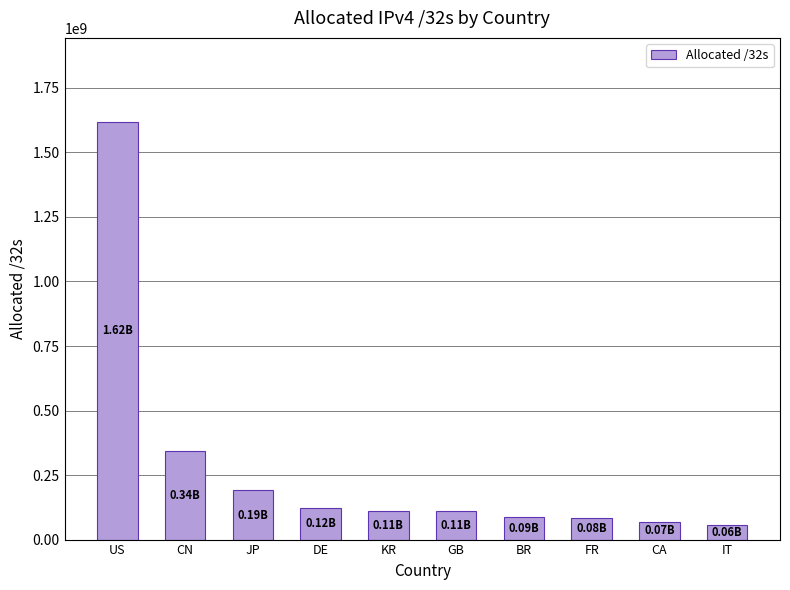

What is the label of the 4th bar from the right?

BR